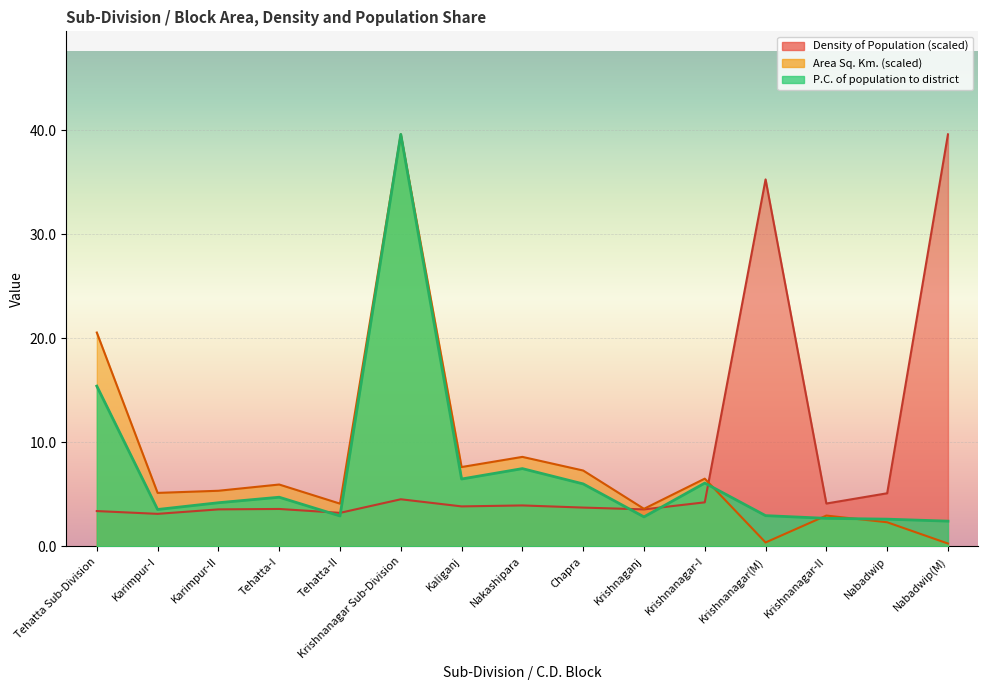

At which label is P.C. of population to district closest to 21?

Tehatta Sub-Division